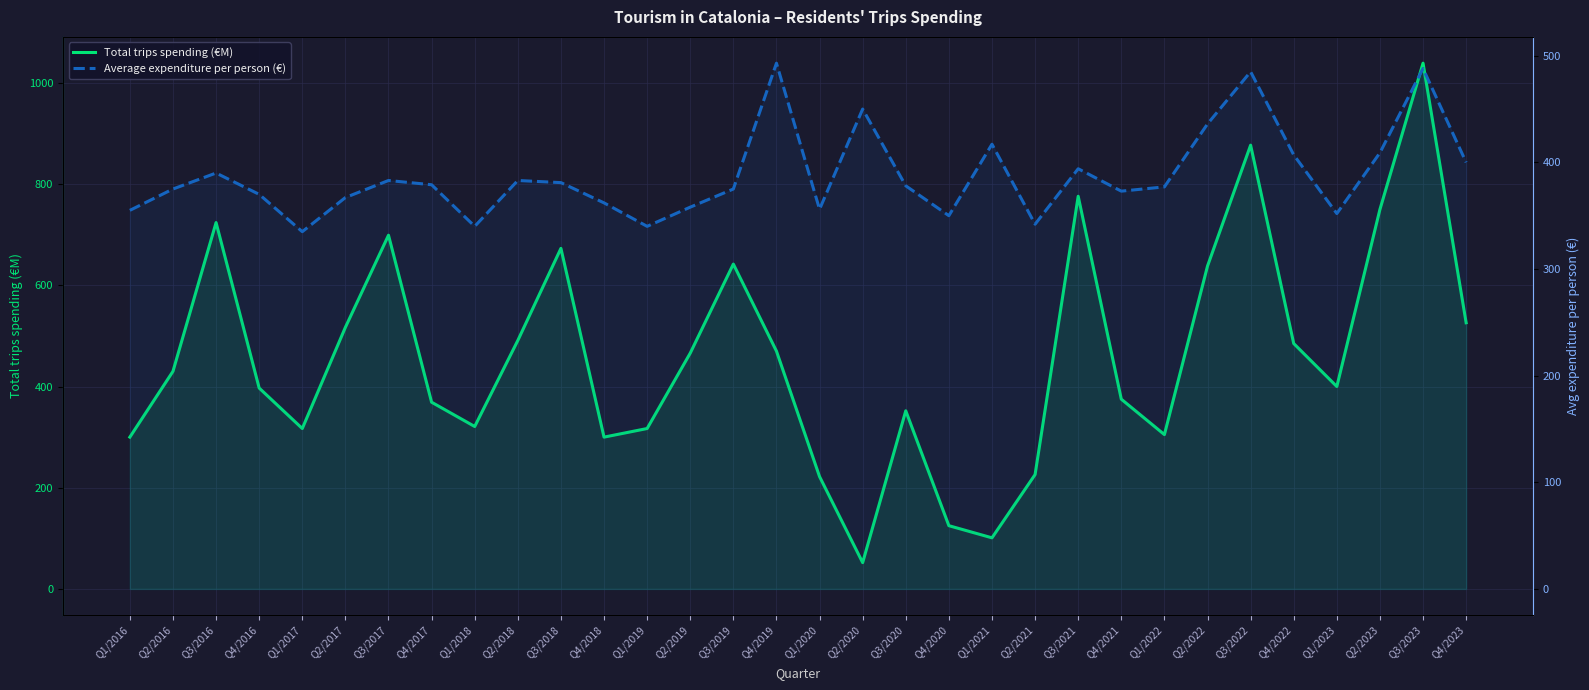

List the labels in order of Average expenditure per person (€) value, smallest first.

Q1/2017, Q1/2018, Q1/2019, Q2/2021, Q4/2020, Q1/2023, Q1/2016, Q1/2020, Q2/2019, Q4/2018, Q2/2017, Q4/2016, Q4/2021, Q2/2016, Q3/2019, Q1/2022, Q3/2020, Q4/2017, Q3/2018, Q3/2017, Q2/2018, Q3/2016, Q3/2021, Q4/2023, Q4/2022, Q2/2023, Q1/2021, Q2/2022, Q2/2020, Q3/2022, Q3/2023, Q4/2019